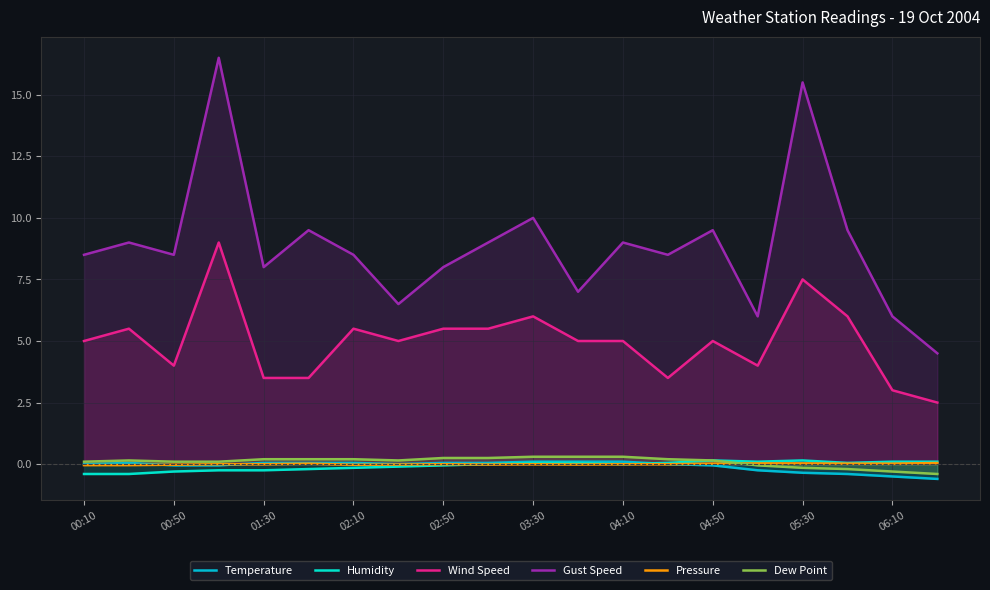

True or false: Humidity has more than 1 interior local peaks.

True